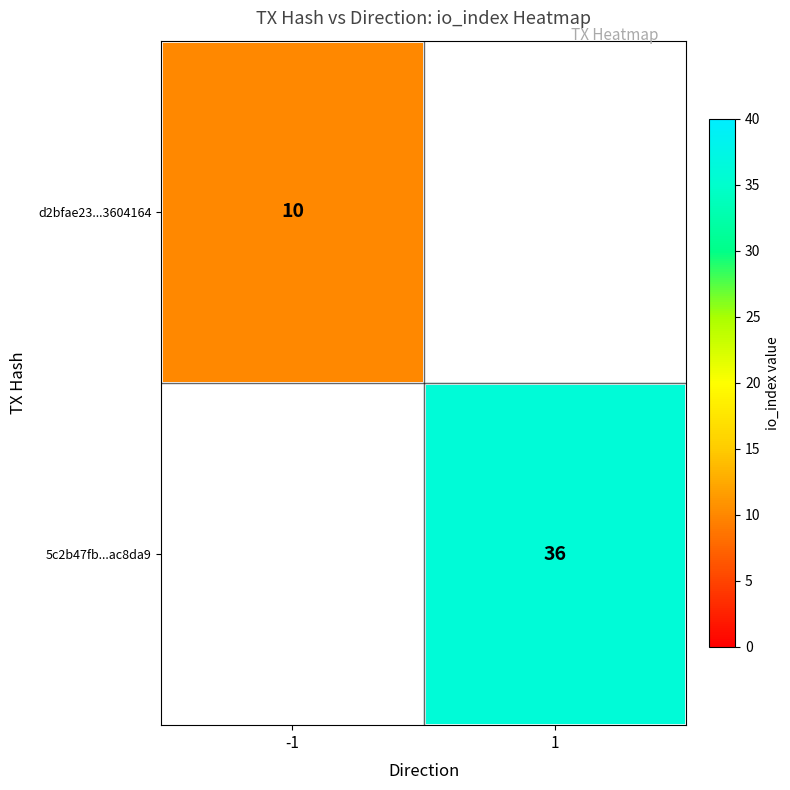

Is it true that 5c2b47fb...ac8da9 equals 15 at 1?

False